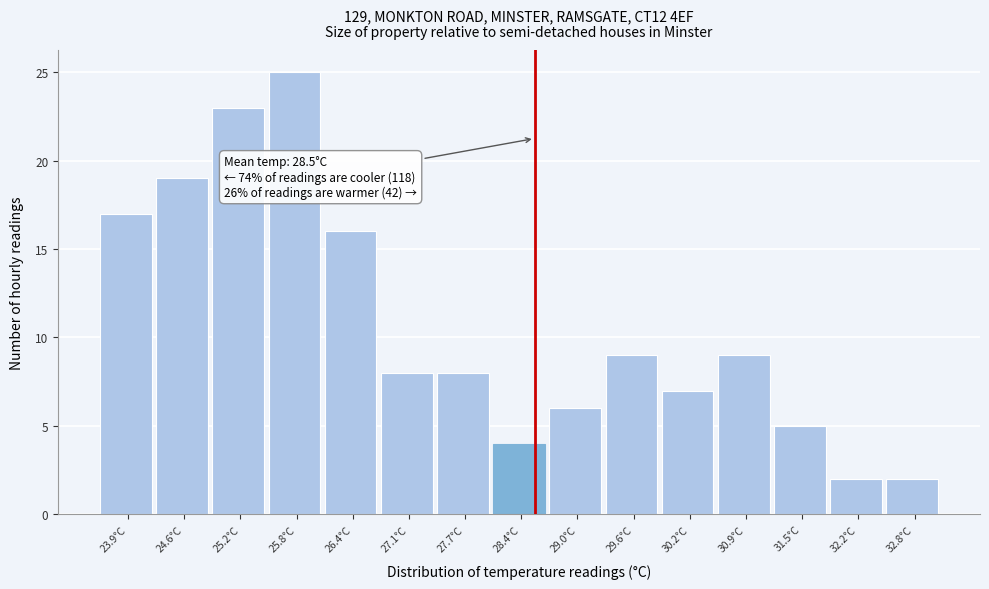

Over which range of the x-axis is the bar tallest?

25.5 to 26.1